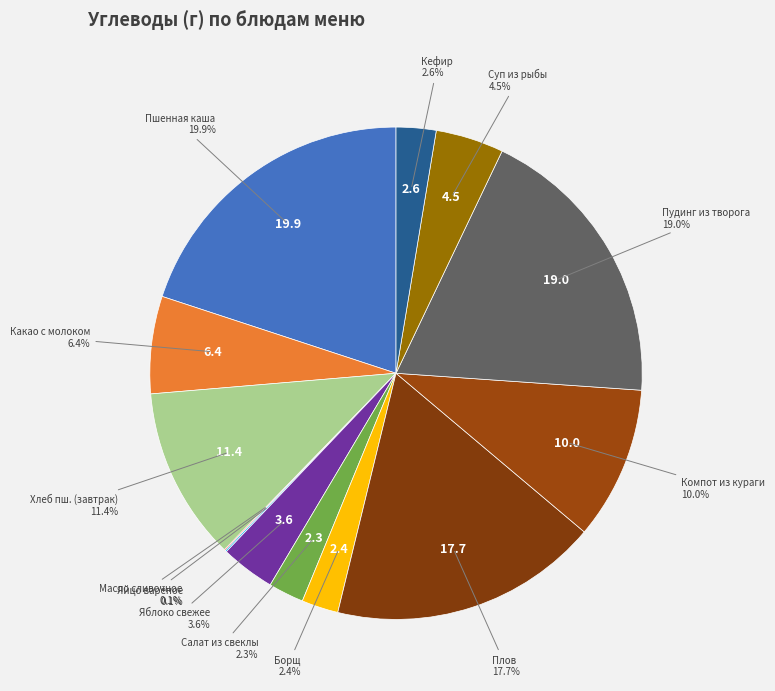

Does any single category account for the majority?

No